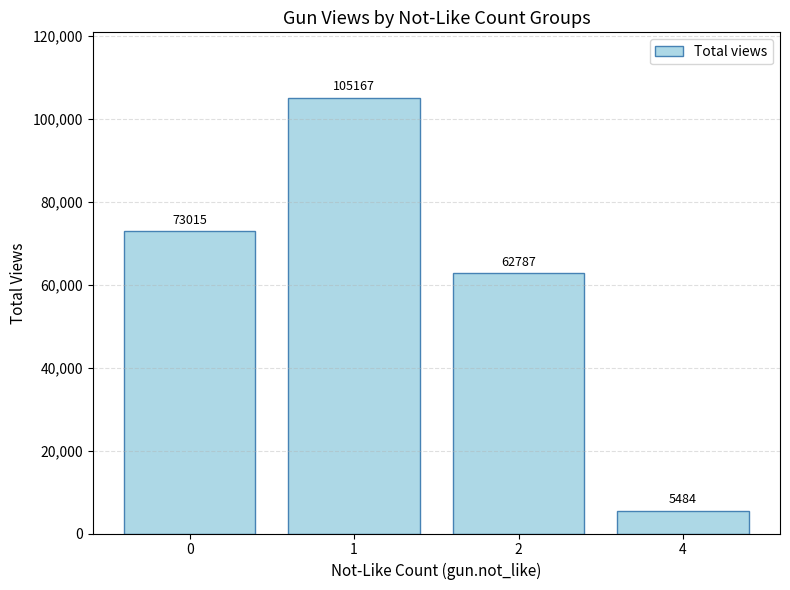

The chart shows a value of 105167 at 1. True or false?

True